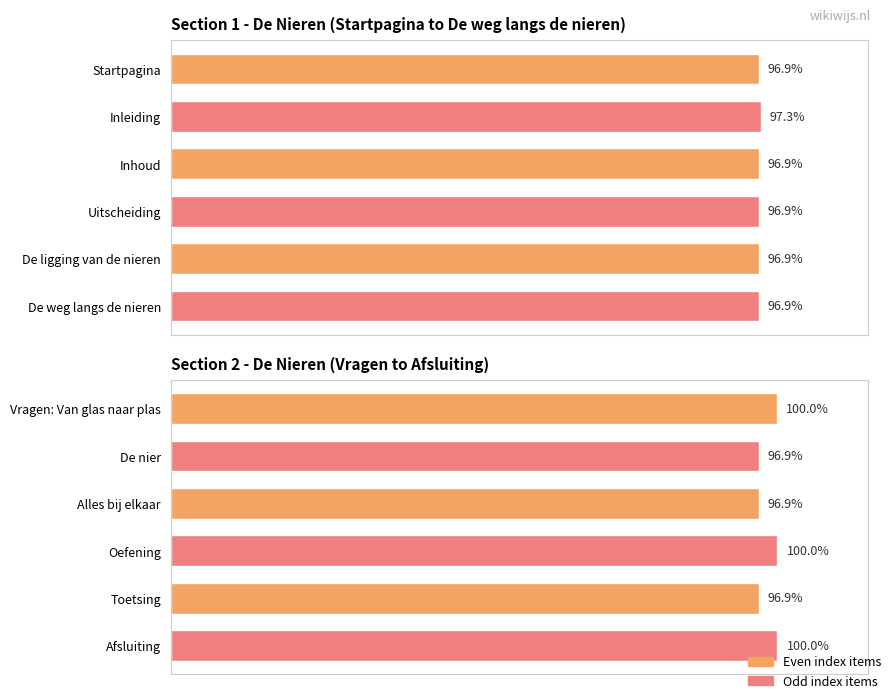

Approximately how many times larger is the value at Alles bij elkaar compared to De nier?

1.0